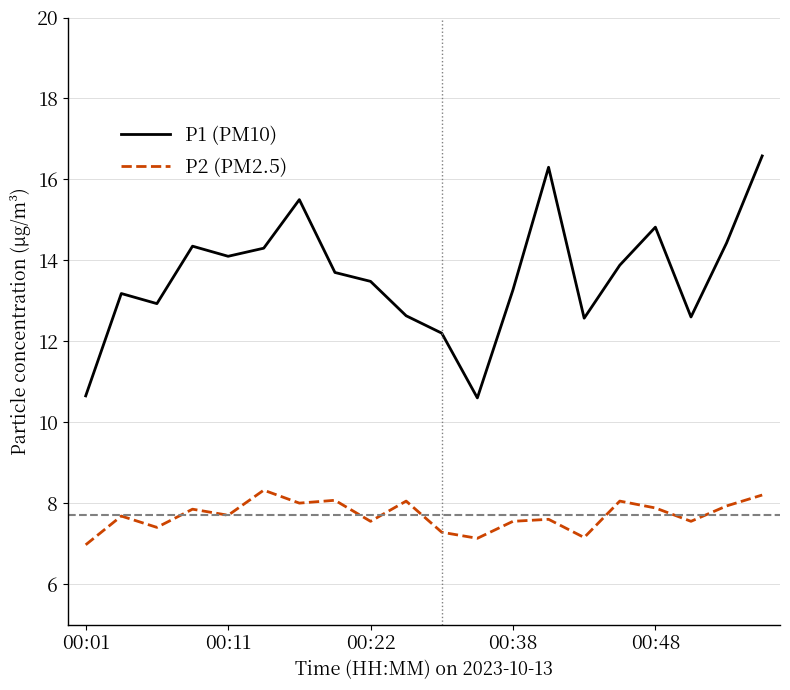

Is this an area chart (filled region under the line)?

No